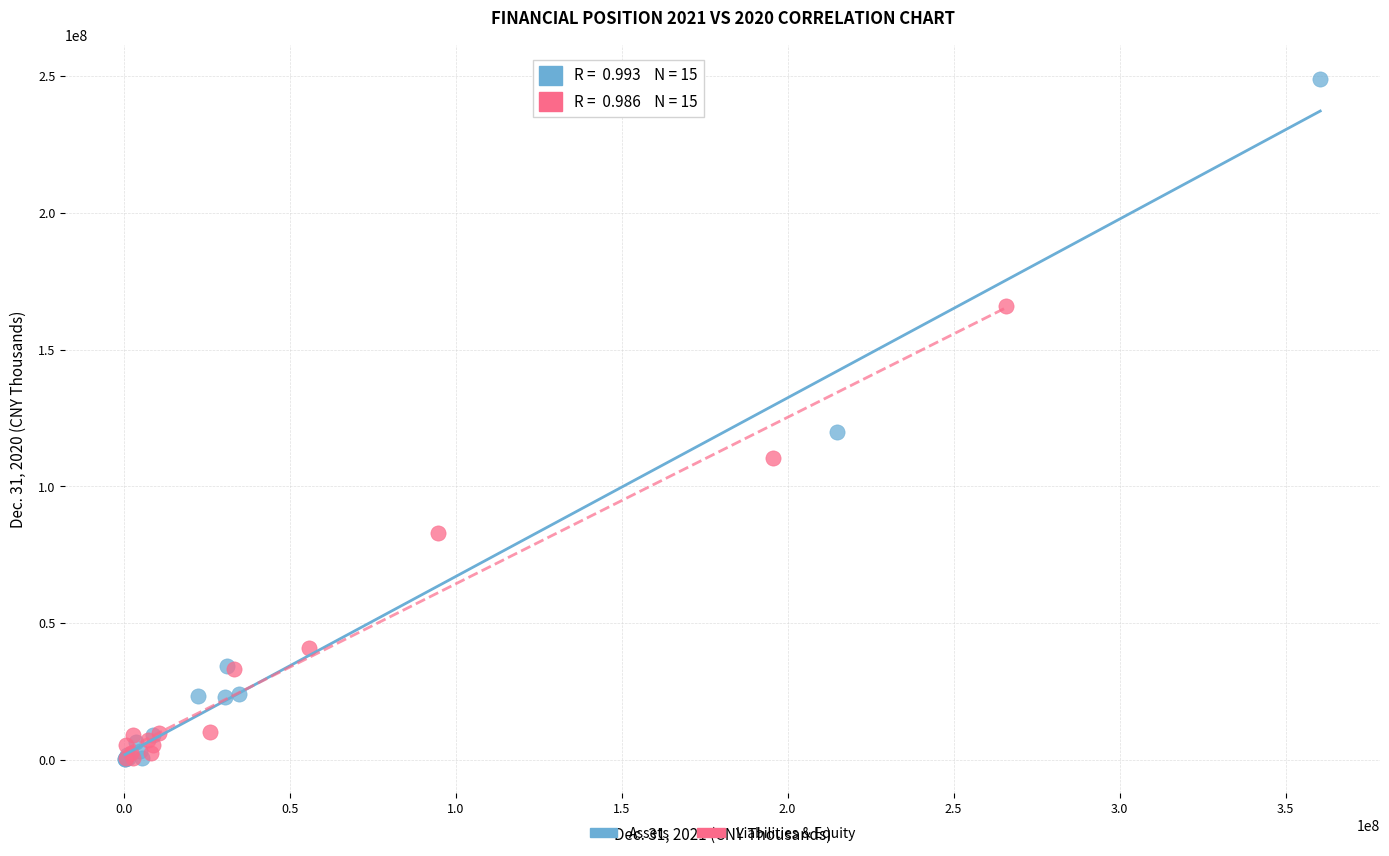

Which series reaches the maximum Y coordinate?

Assets